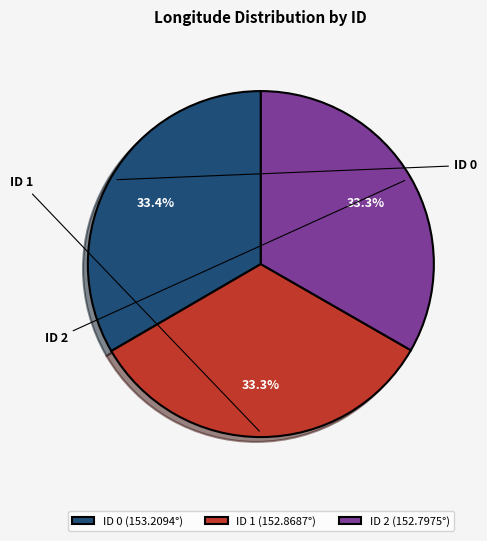

Count the number of slices in the pie.

3